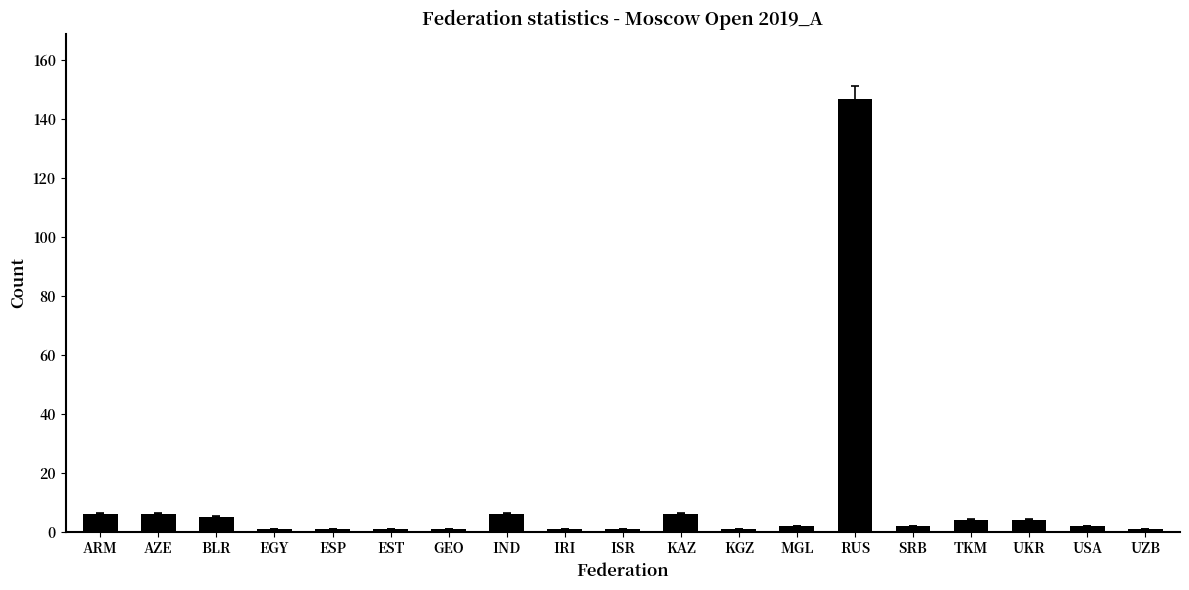

What is the label of the 19th bar from the left?

UZB